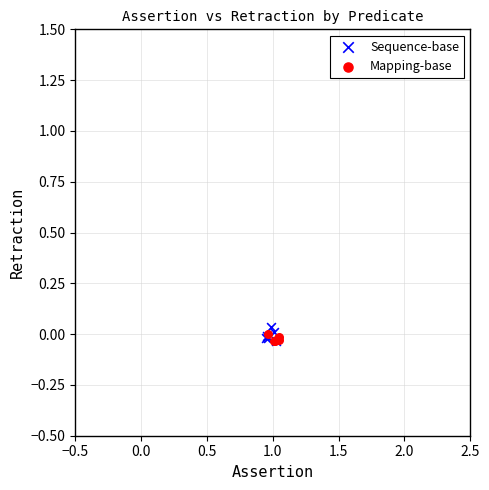

What are all the series names shown in the legend?

Sequence-base, Mapping-base